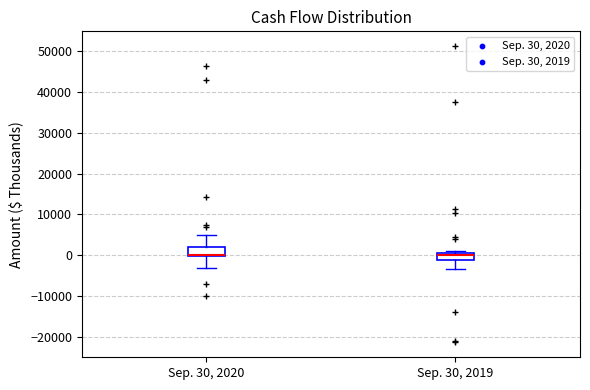

Reading left to right, read every box against the y-axis: the position of its median line, the range the box covers, and the ends of its whiskers. The values are not printed on the chart, so give them approximately, as read against the axis.

Sep. 30, 2020: median 0 (drawn on the box's lower edge), box 0 to 2000, whiskers -3000 to 5000
Sep. 30, 2019: median 0, box -1000 to 1000, whiskers -3000 to 1000 (just above the box's upper edge)